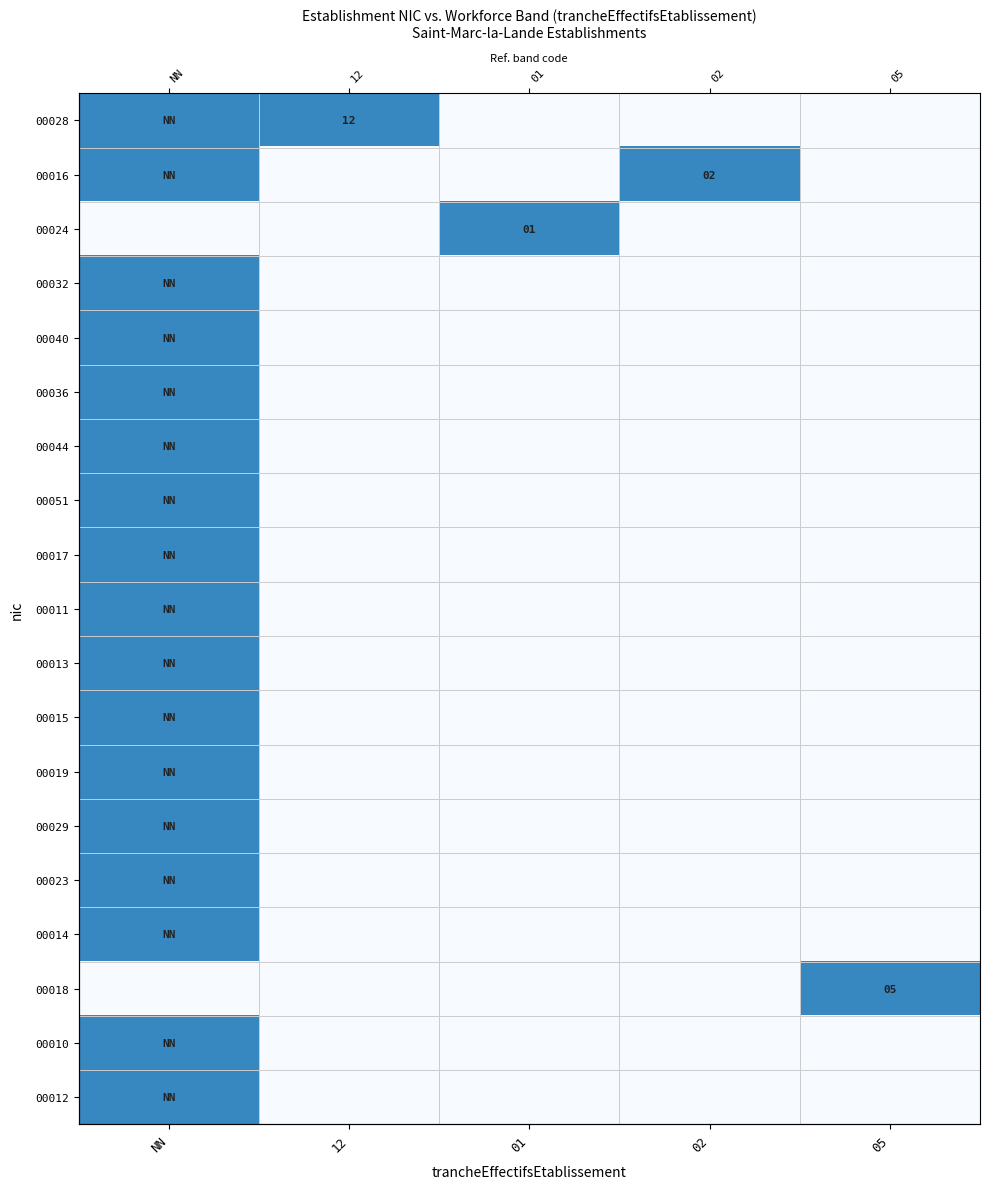

What is the maximum value shown in the chart?

1